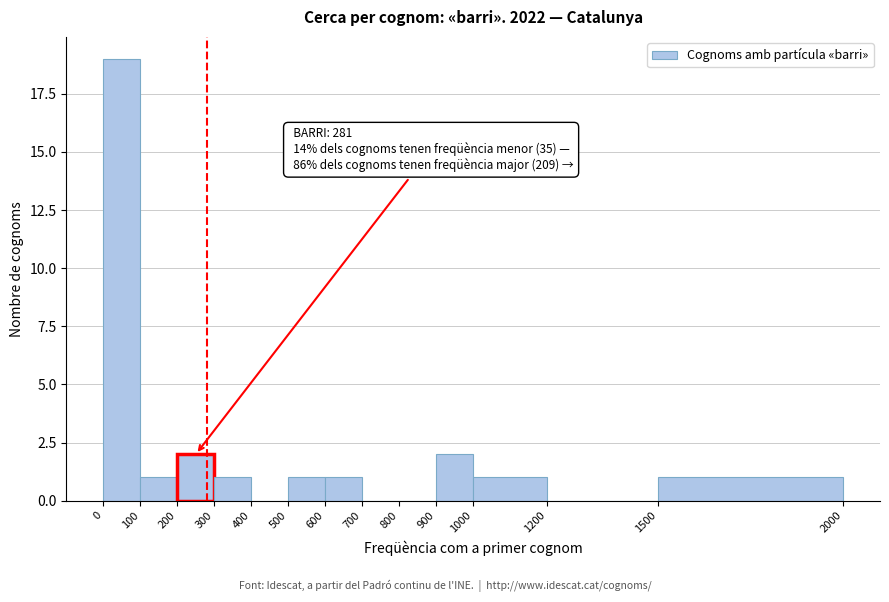

Which range on the x-axis has the tallest bar?

0 to 100